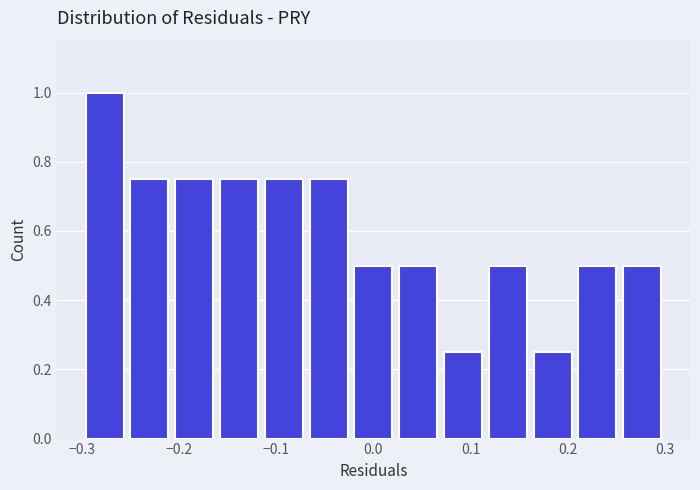

How tall is the bar that spans -0.30 to -0.25 on the x-axis? Neither the bar edges nor the heights are printed on the chart, so give them approximately, as read against the axes.

1.00